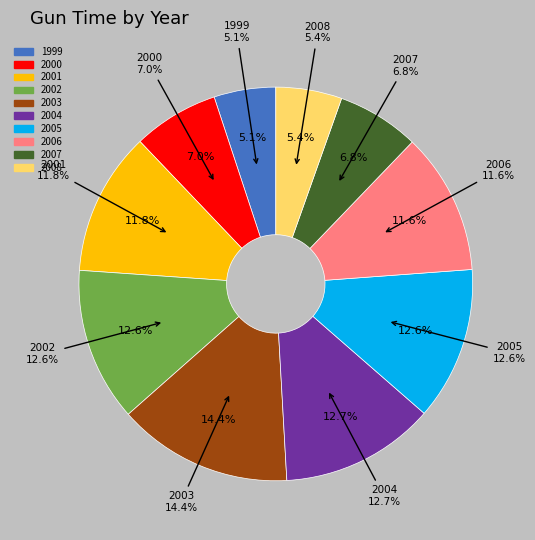

Is there any slice that represents more than half of the pie?

No